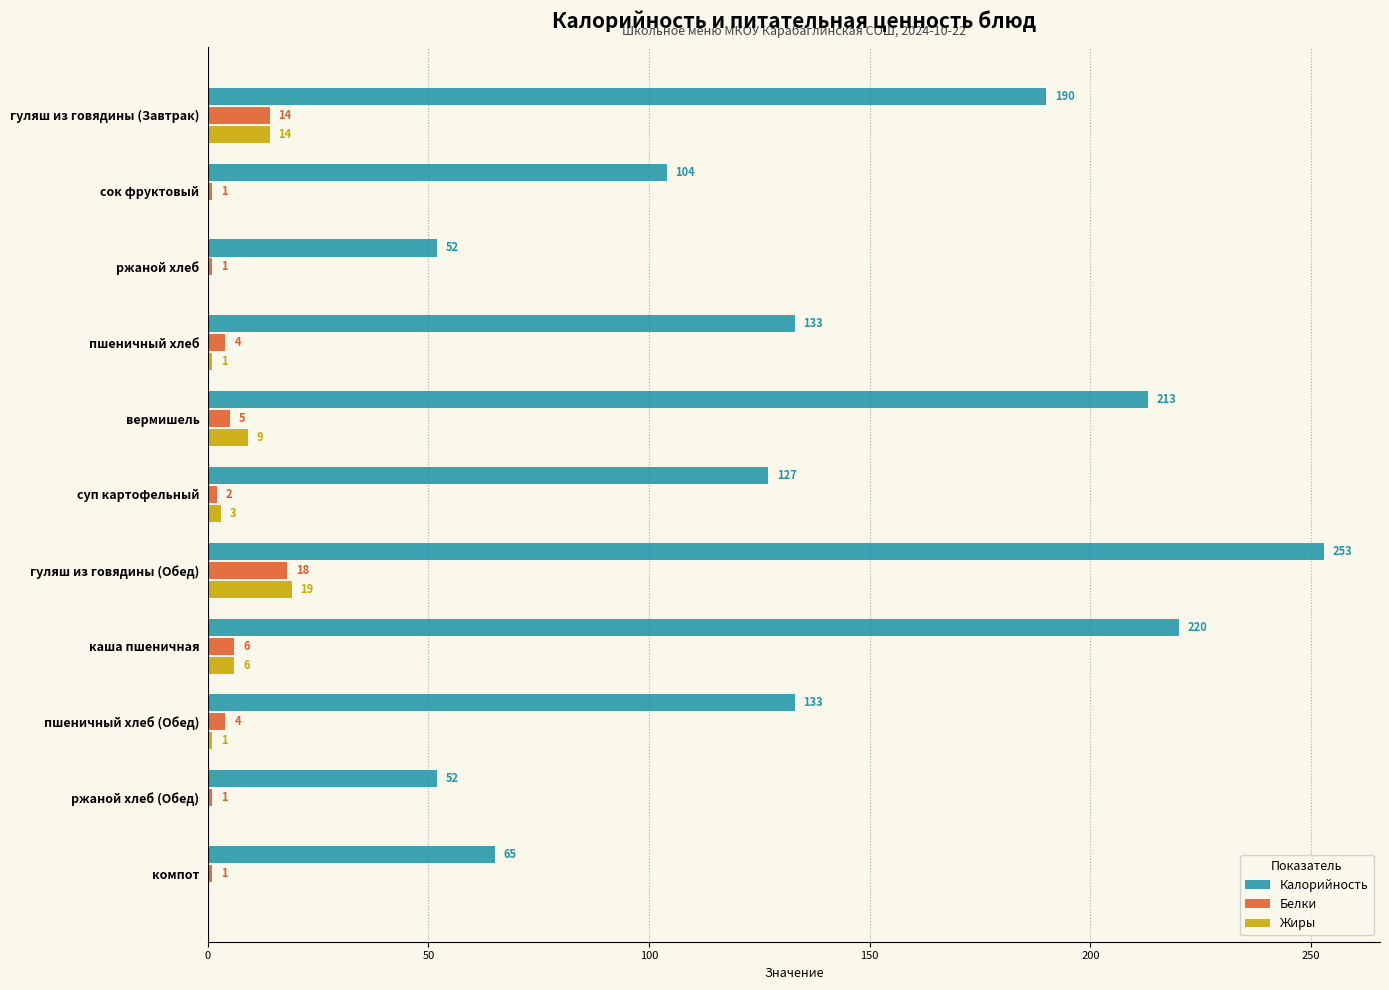

True or false: Калорийность has a value of 138 at гуляш из говядины (Обед).

False